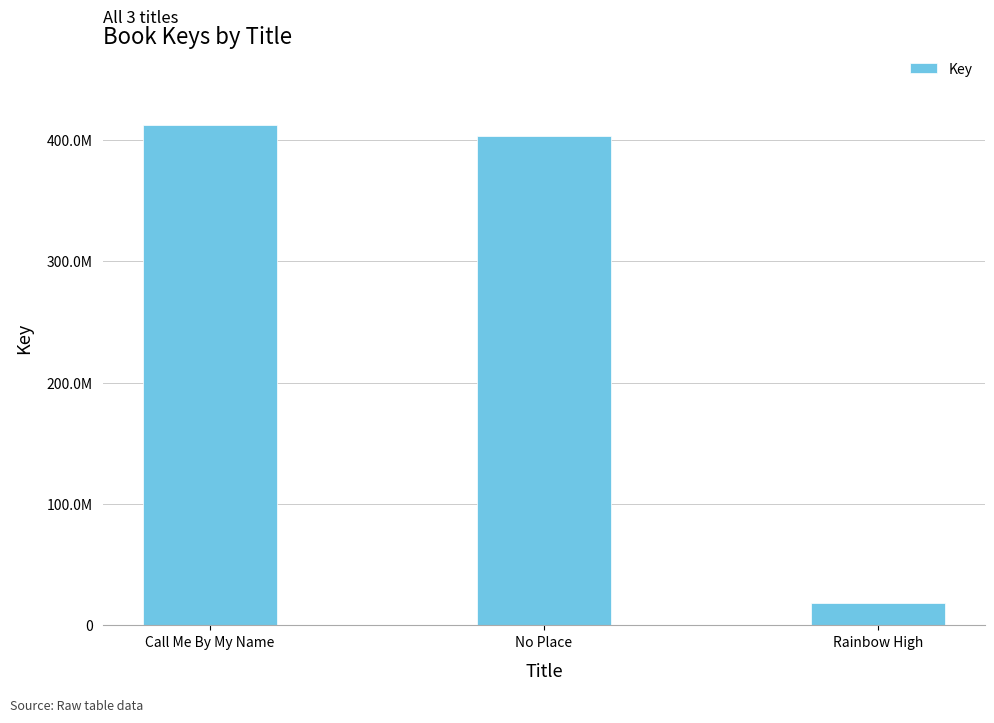

What is the ratio of the value at No Place to the value at Rainbow High?

21.6